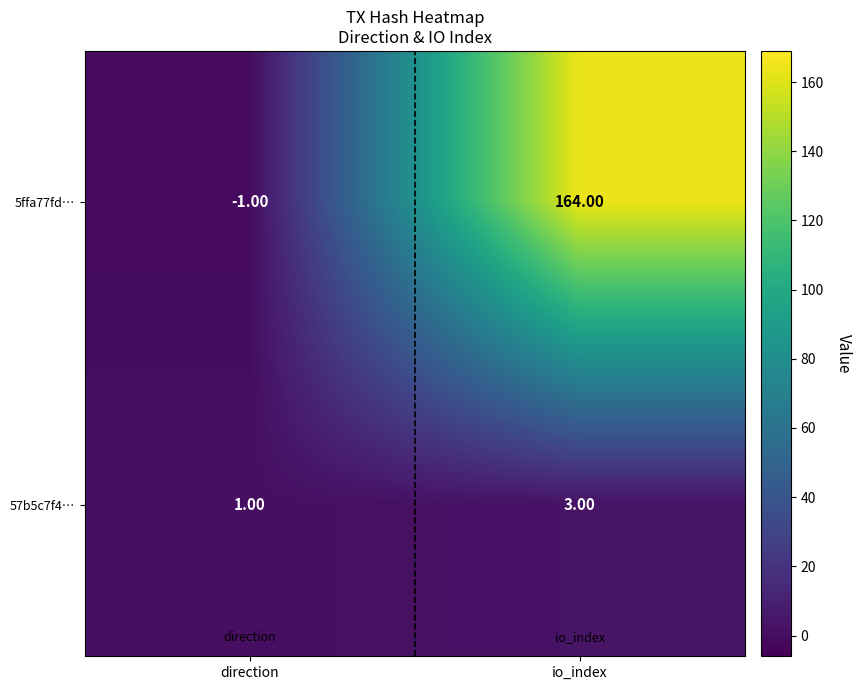

What is the total value across all series at io_index?

167